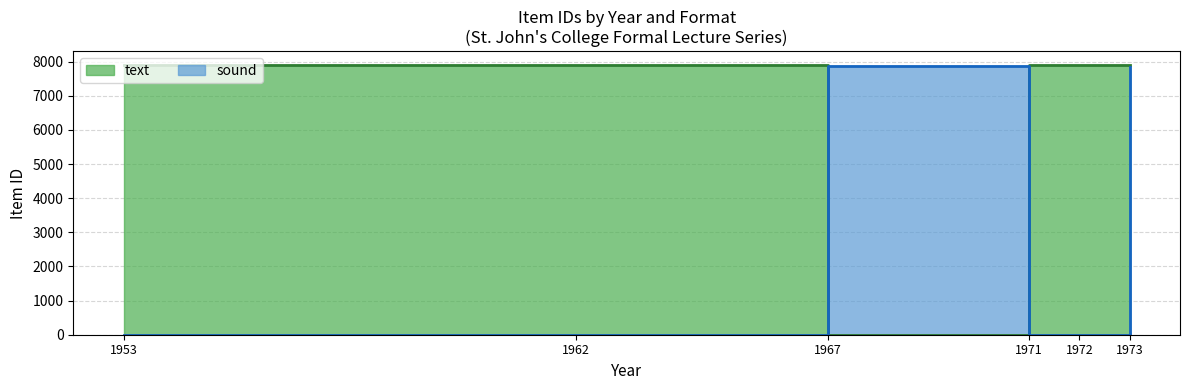

Between 1967 and 1972, which series saw the biggest shift?

text